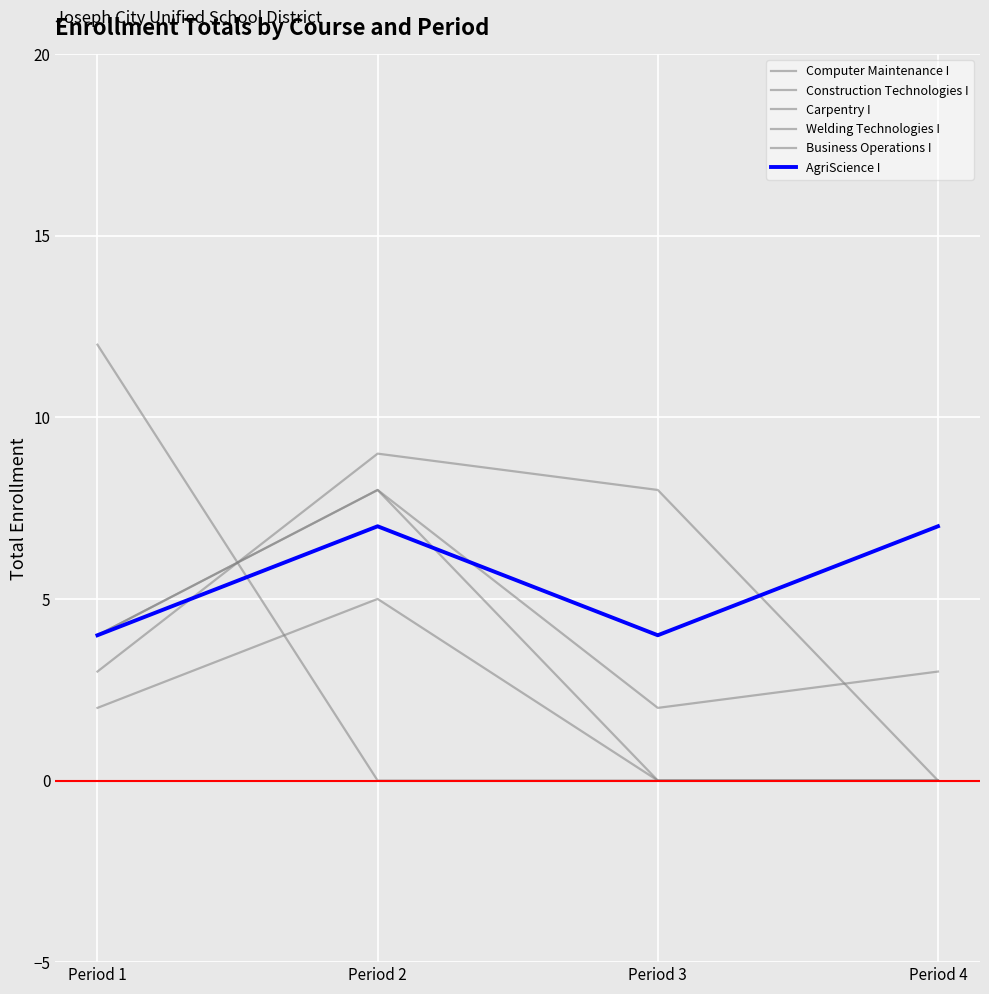

How many lines are shown in the chart?

6